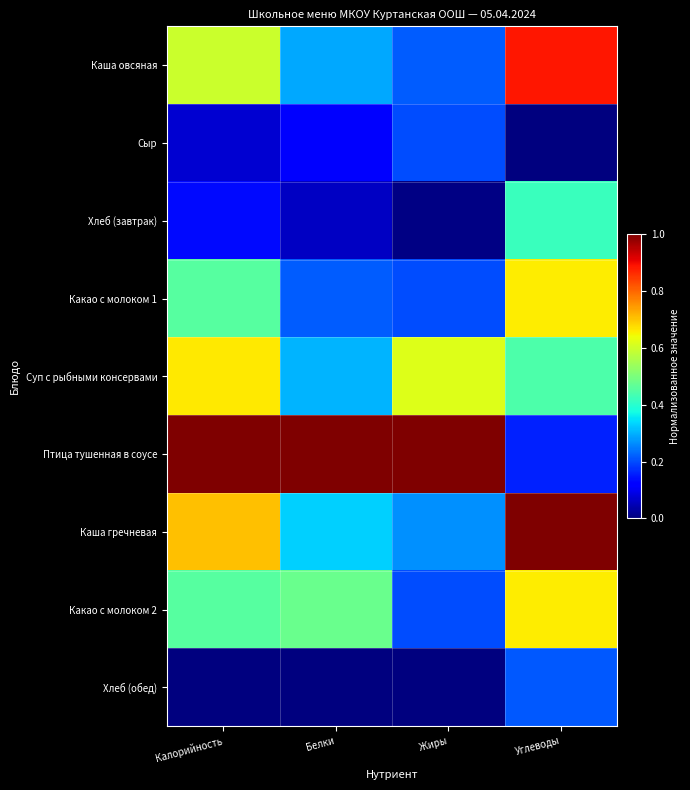

Between Калорийность and Белки, which series saw the biggest shift?

Каша гречневая